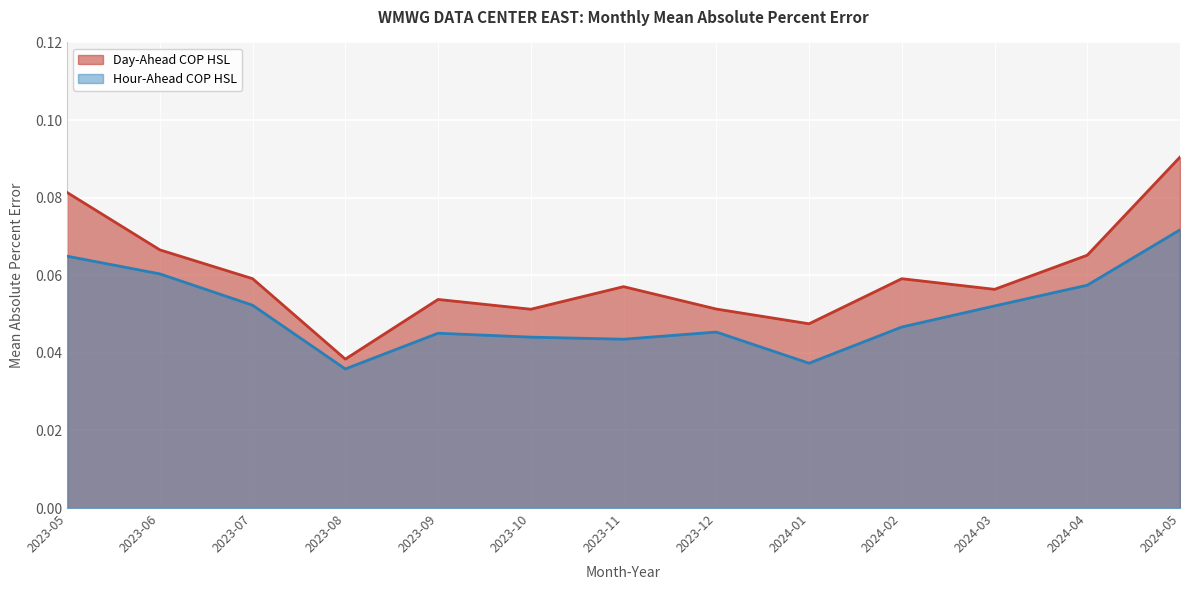

Rank the categories by Hour-Ahead COP HSL value from lowest to highest.

2023-08, 2024-01, 2023-11, 2023-10, 2023-09, 2023-12, 2024-02, 2024-03, 2023-07, 2024-04, 2023-06, 2023-05, 2024-05